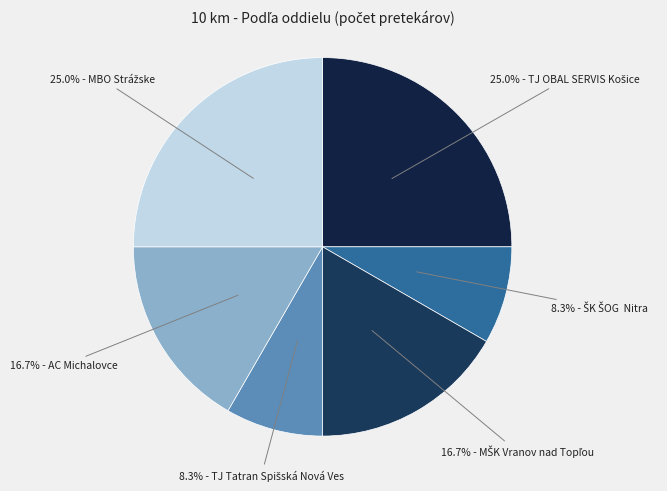

Count the number of slices in the pie.

6